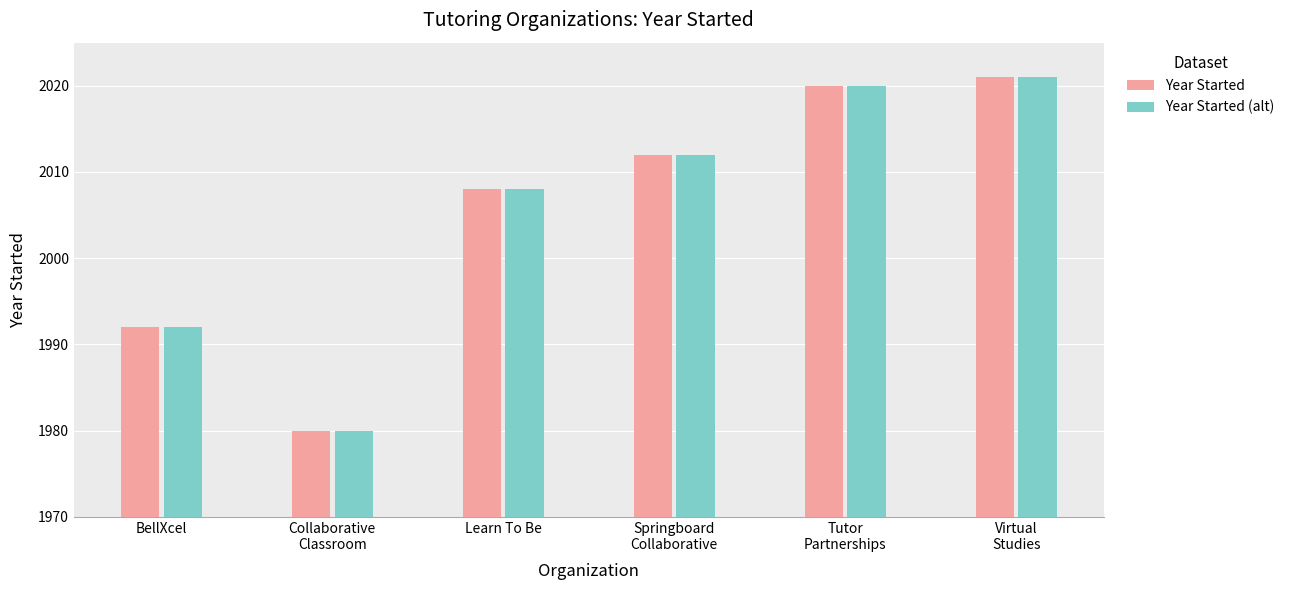

What is the highest value of the Year Started series?

2021